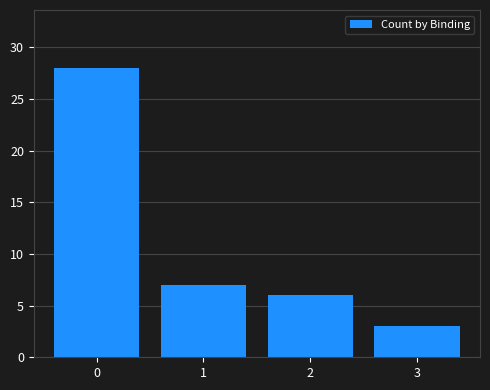

Which has a higher value, 2 or 1?

1